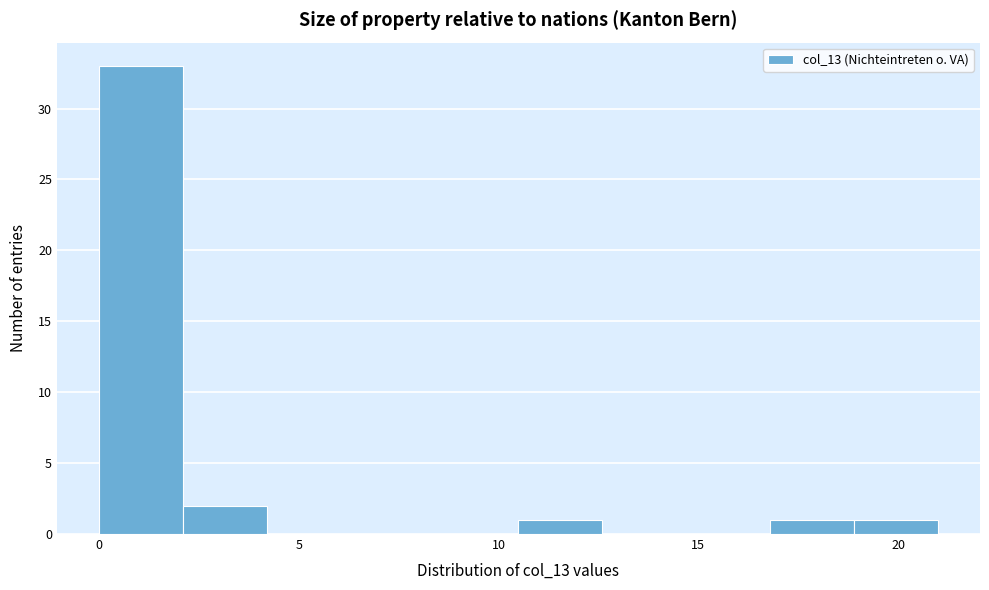

Reading left to right, transcribe this chart: for each bar, give the range it covers on the x-axis and its height. Neither the bar edges nor the heights are printed on the chart, so give them approximately, as read against the axes.

0.0 to 2.1: 33
2.1 to 4.2: 2
4.2 to 6.3: 0
6.3 to 8.4: 0
8.4 to 10.5: 0
10.5 to 12.6: 1
12.6 to 14.7: 0
14.7 to 16.8: 0
16.8 to 18.9: 1
18.9 to 21.0: 1